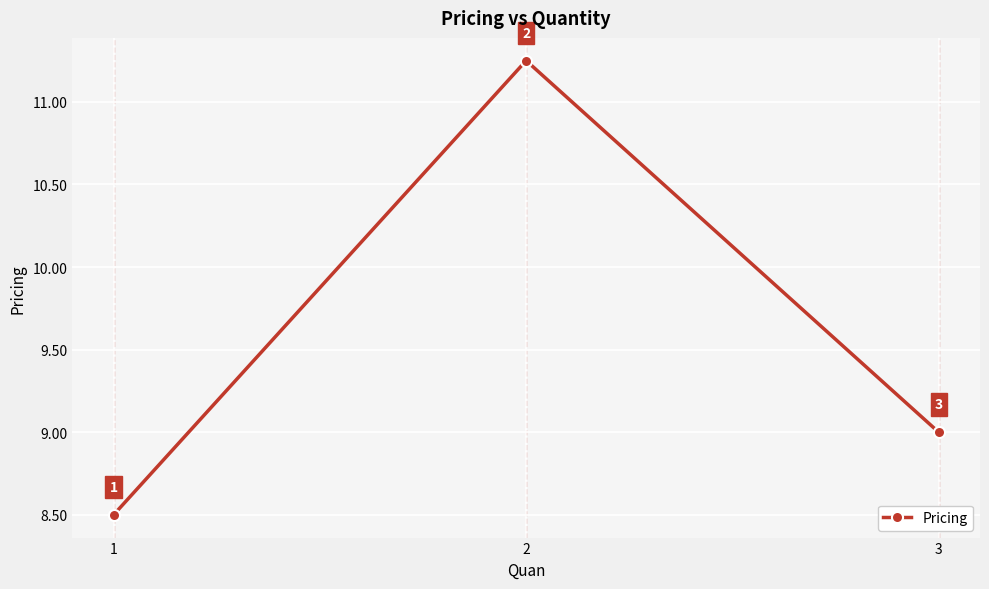

How many data points are less than 9?

1